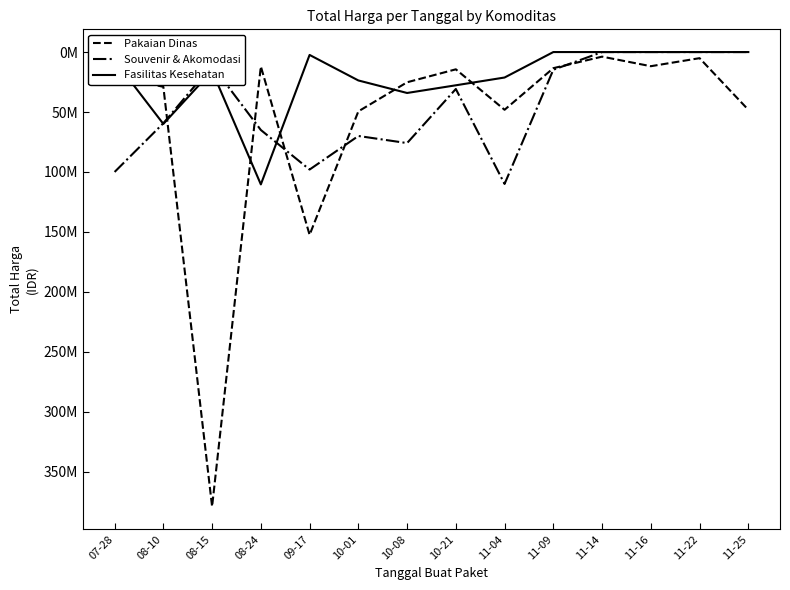

What is the label of the 7th point from the right?

10-21